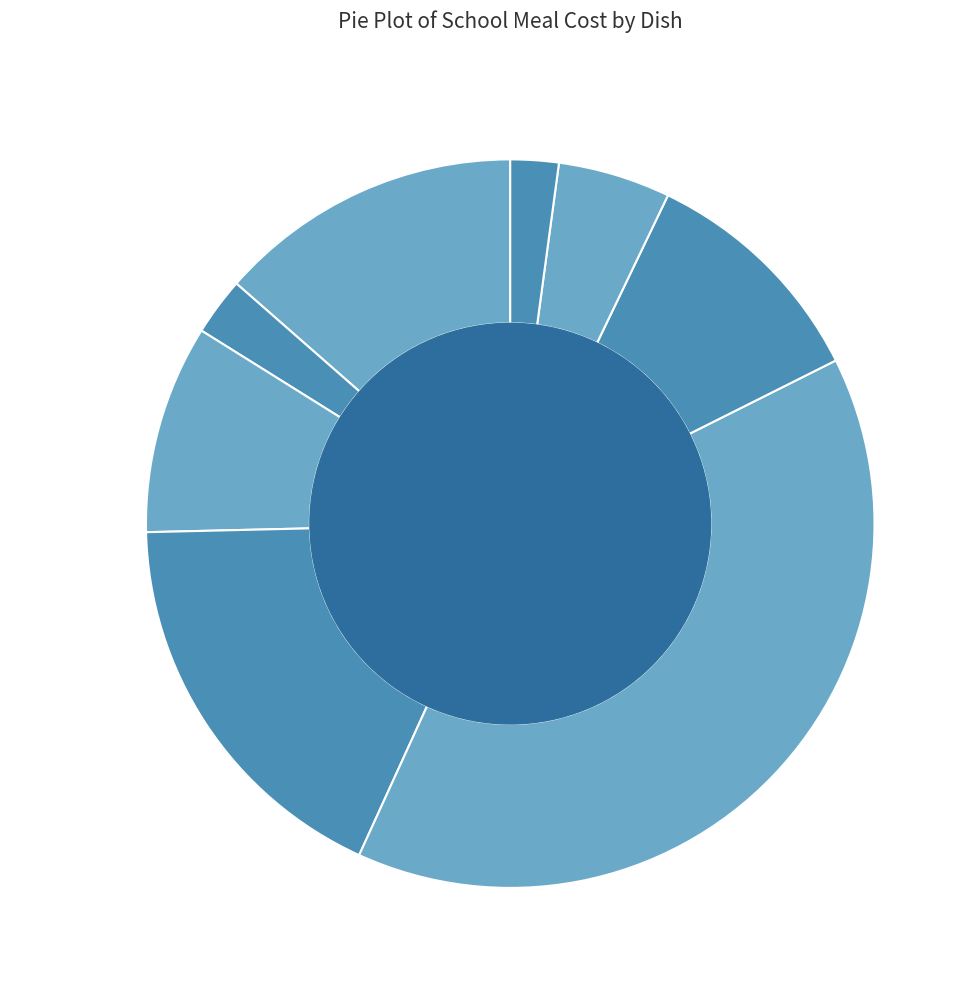

Which slice is the largest?

тефтели мясные